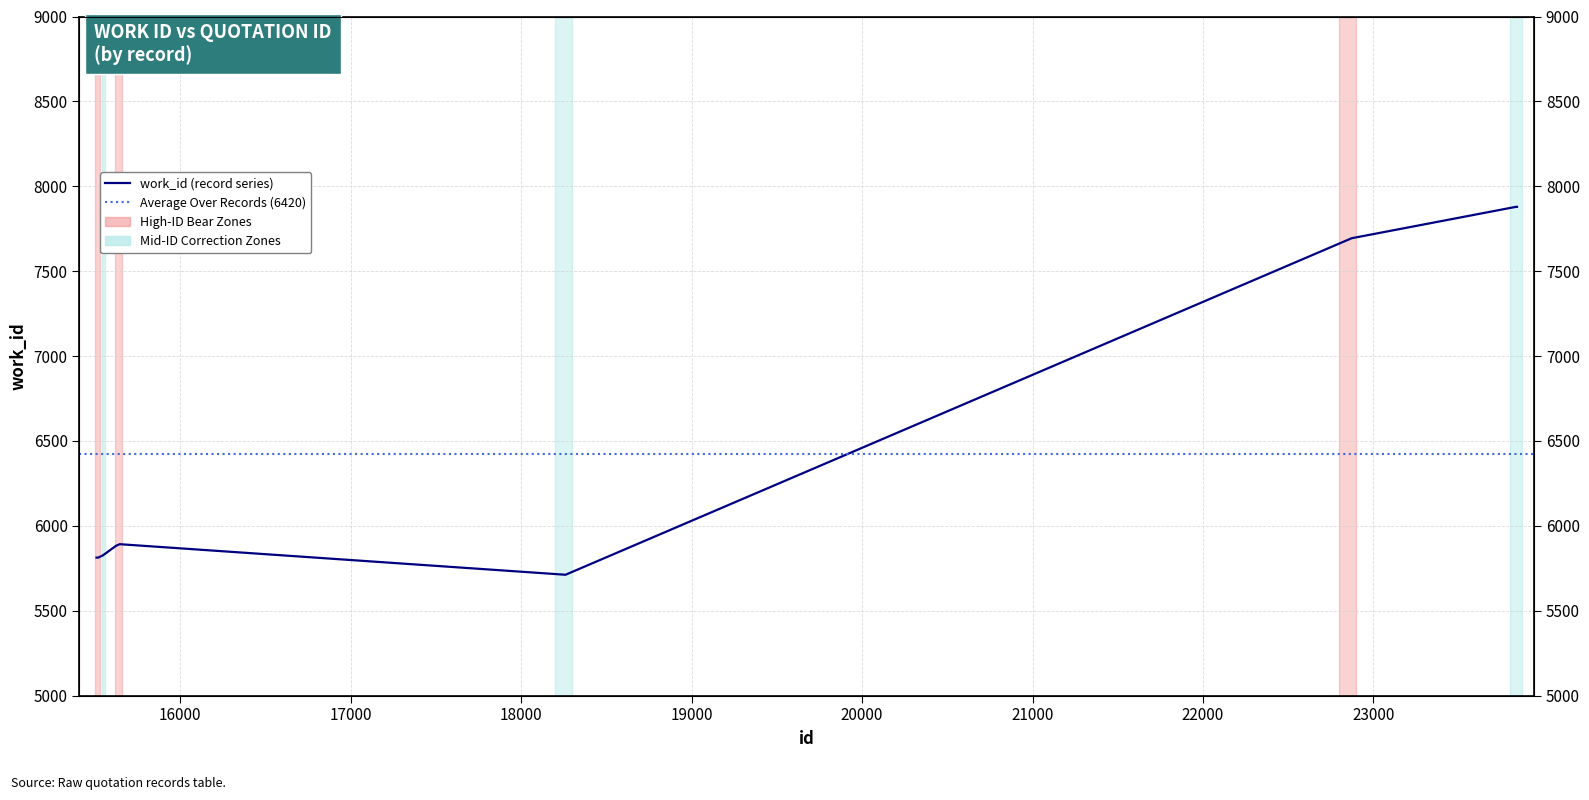

Reading left to right, extract all data points from this chart.

5813	5813	5813	5826	5883	5892	5712	7694	7879	7879